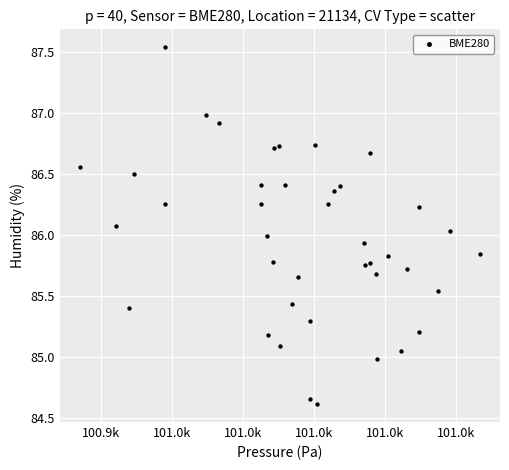

What is the range of X values (max minus min)?

56.3